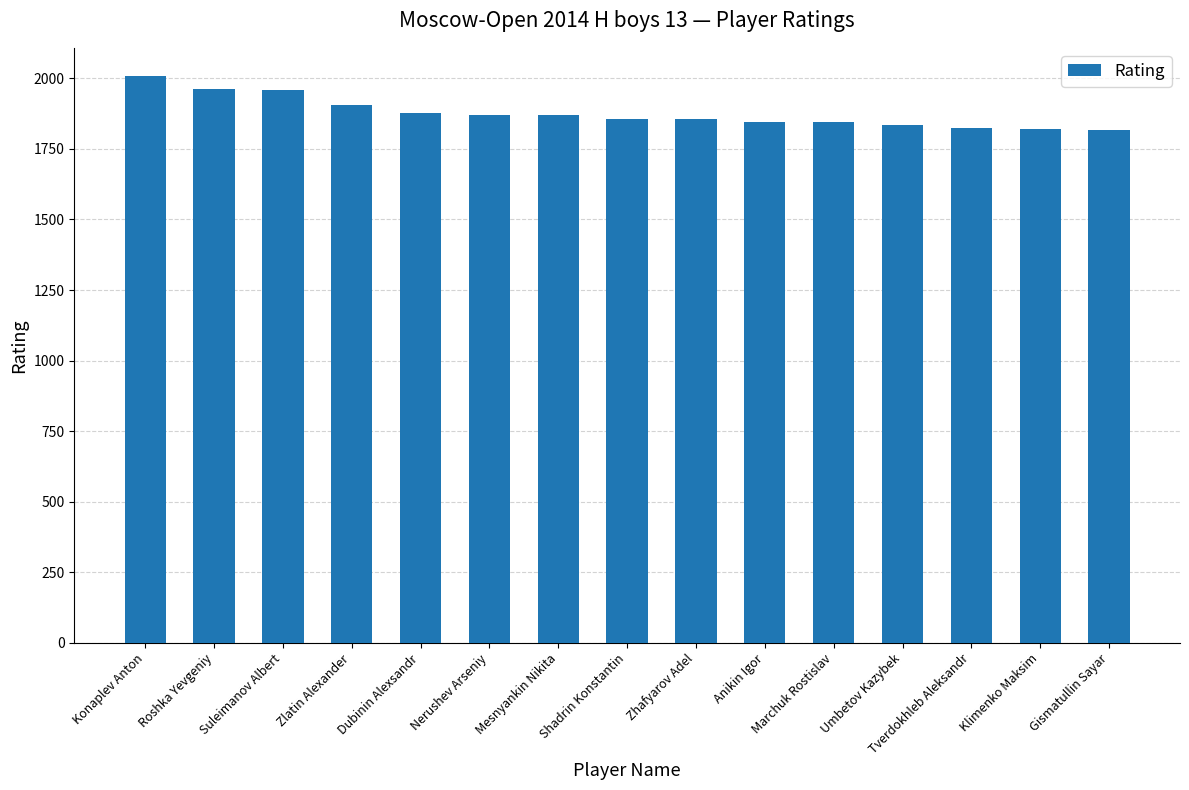

Between Klimenko Maksim and Roshka Yevgeniy, which is larger?

Roshka Yevgeniy